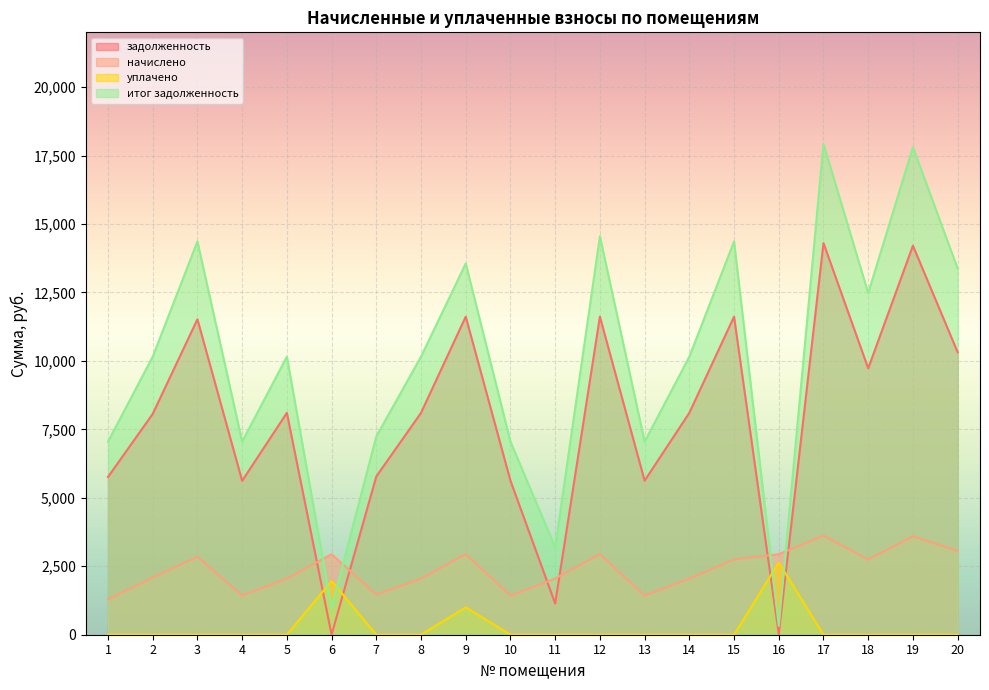

At which category is the sum across all series the highest?

17